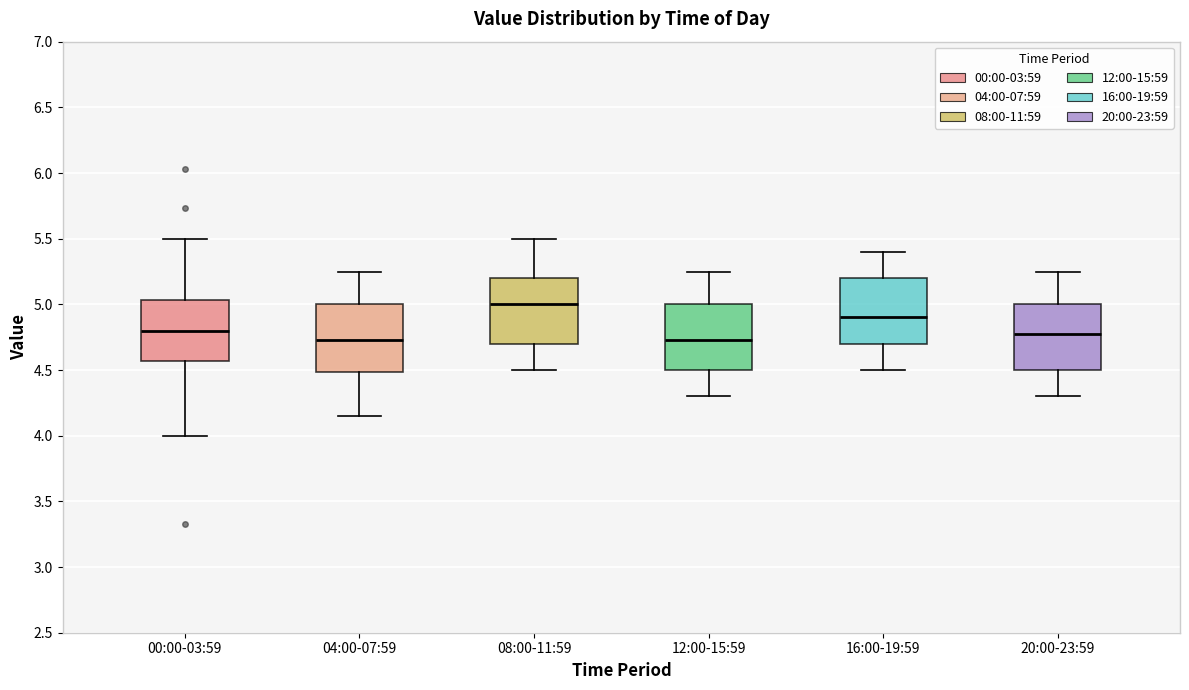

Which box's median line is the highest?

08:00-11:59